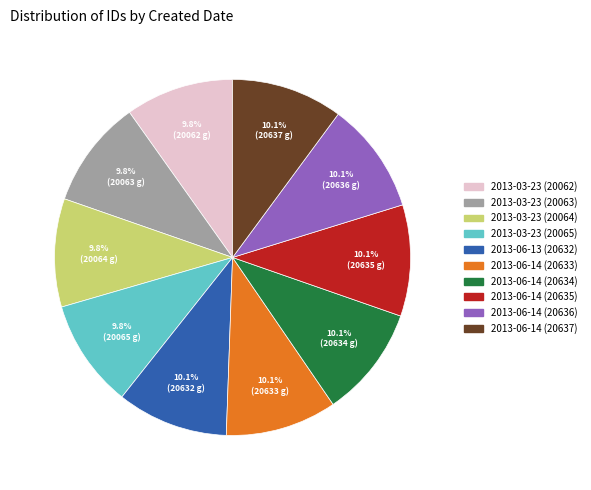

The 2013-03-23 (20063) slice represents 10% of the pie. True or false?

True